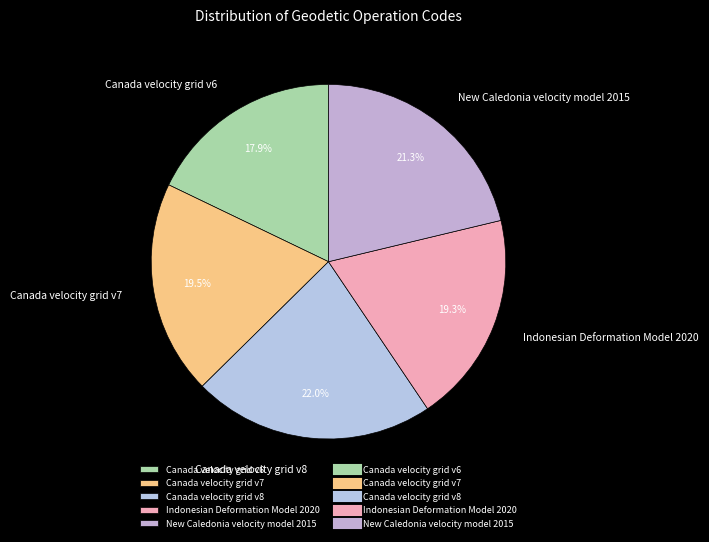

Which has a higher value, Canada velocity grid v7 or Canada velocity grid v8?

Canada velocity grid v8